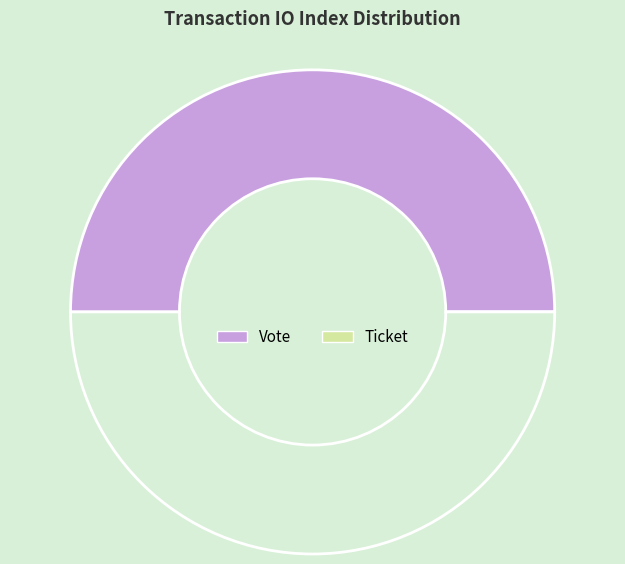

Is there any slice that represents more than half of the pie?

Yes